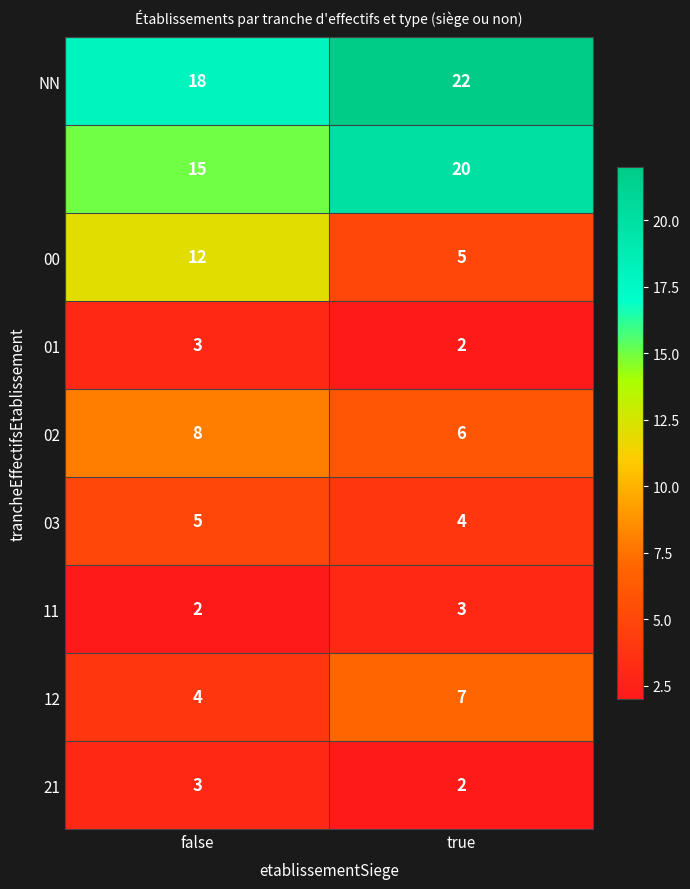

What is the difference between the highest and lowest values at true?

20